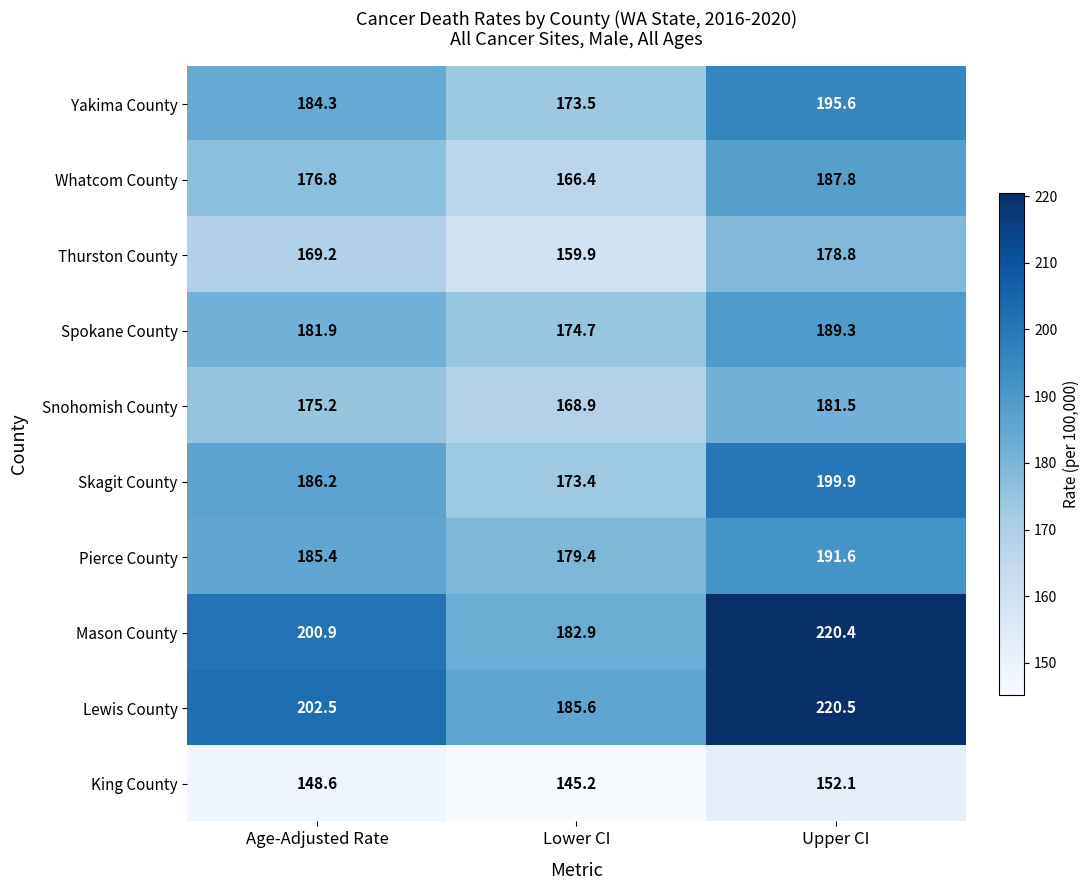

At which label is Mason County closest to 201?

Age-Adjusted Rate